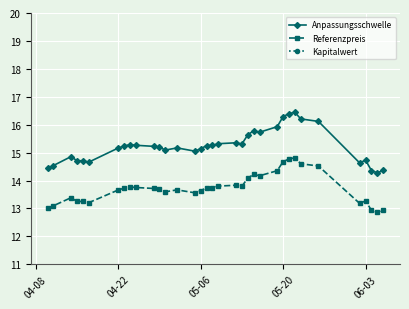

The Referenzpreis series shows 22.8 at 06-03. True or false?

False